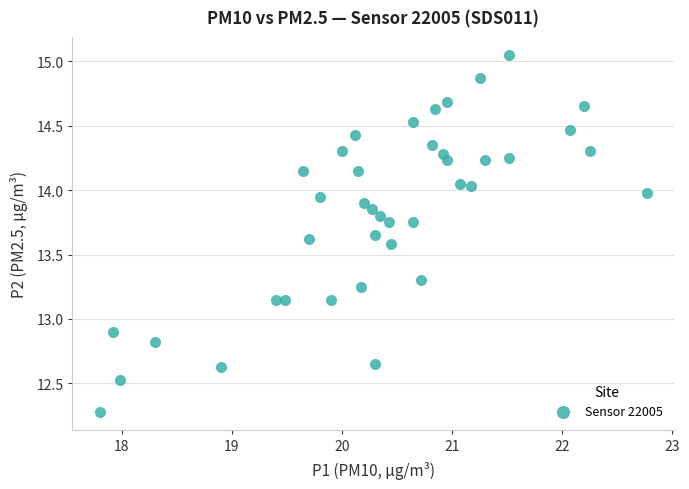

What is the range of Y values (max minus min)?

2.8